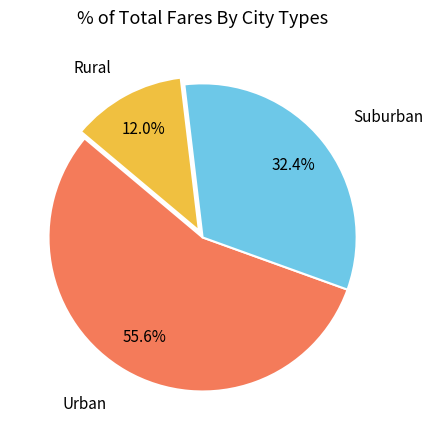

Is there any slice that represents more than half of the pie?

Yes